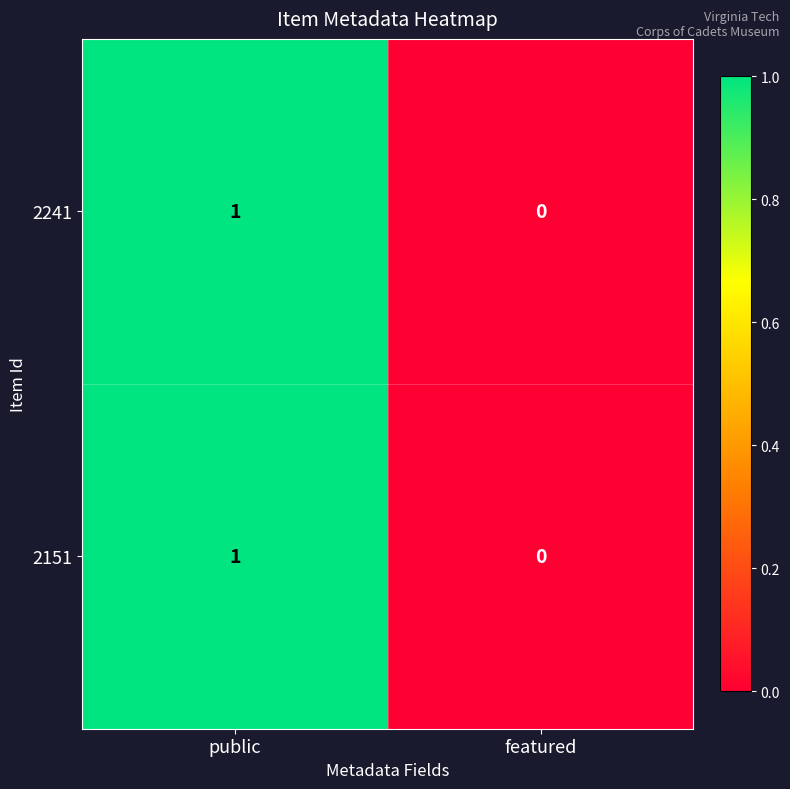

Rank the categories by 2241 value from highest to lowest.

public, featured